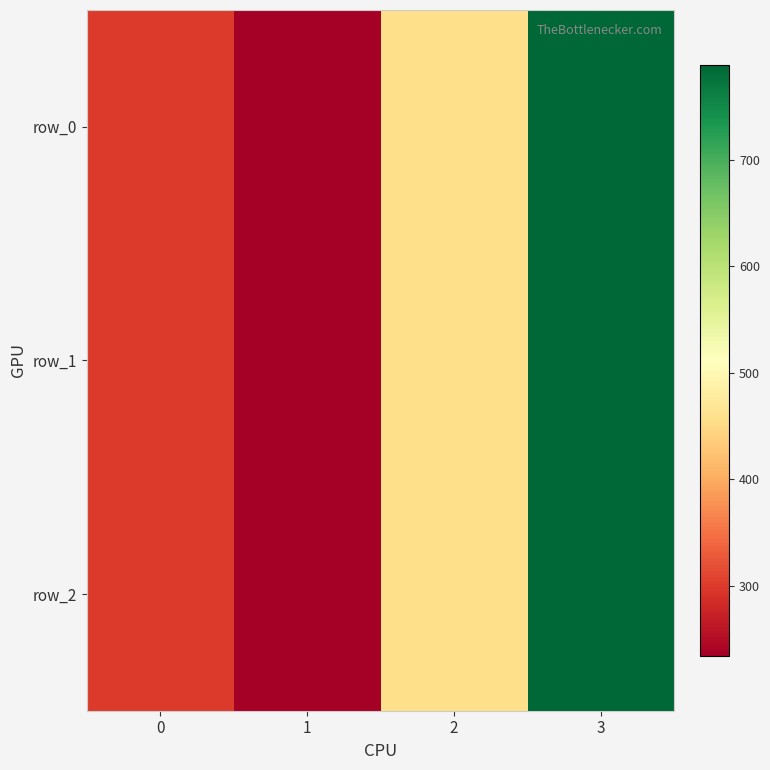

True or false: row_1 has a value of 135 at 0.

False